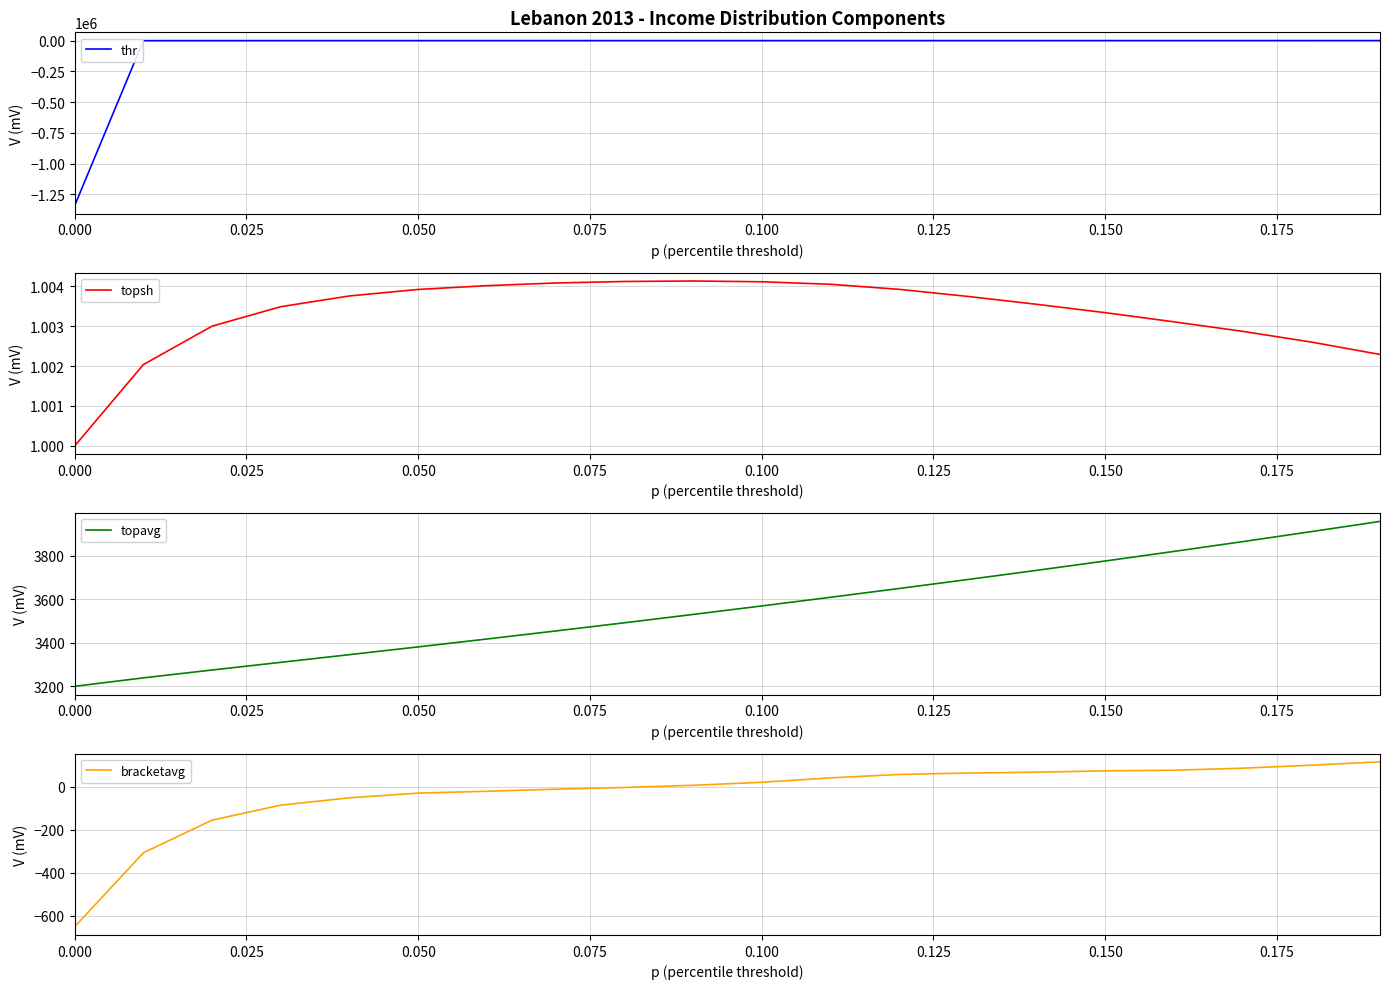

List the series in order of their peak value, highest first.

topavg, bracketavg, thr, topsh